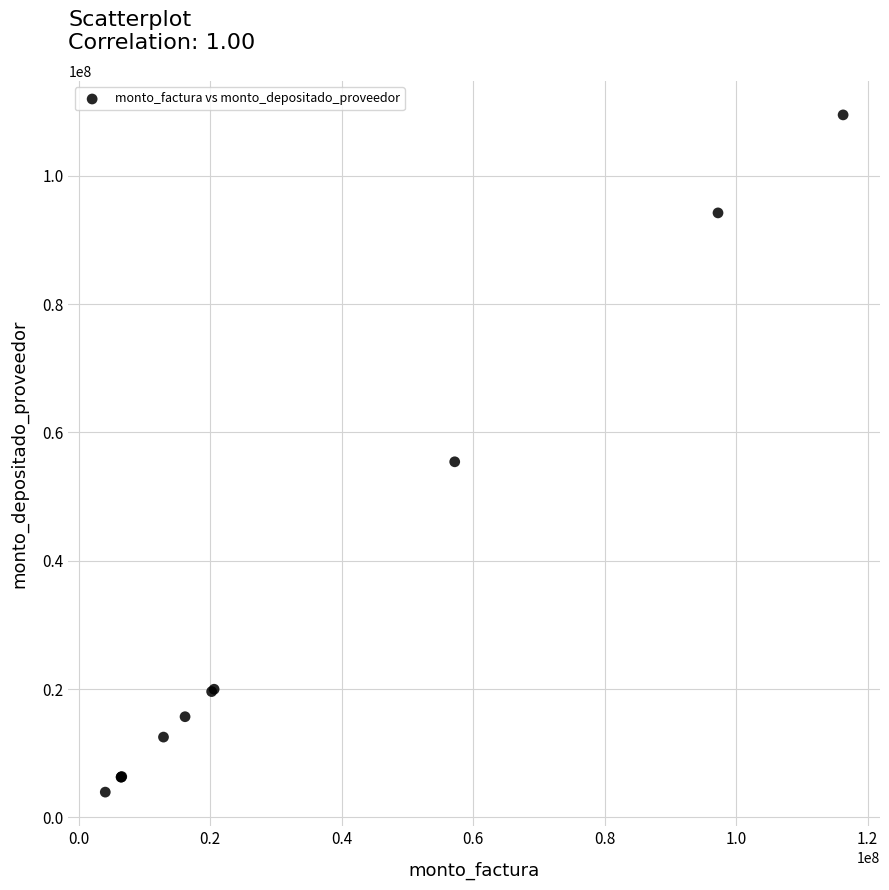

What Y value in the scatter plot is closest to 56723638?

55432000